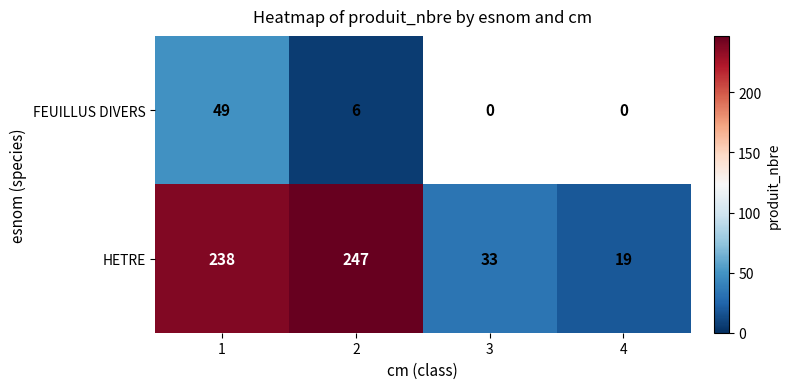

How many distinct data groups are displayed?

2